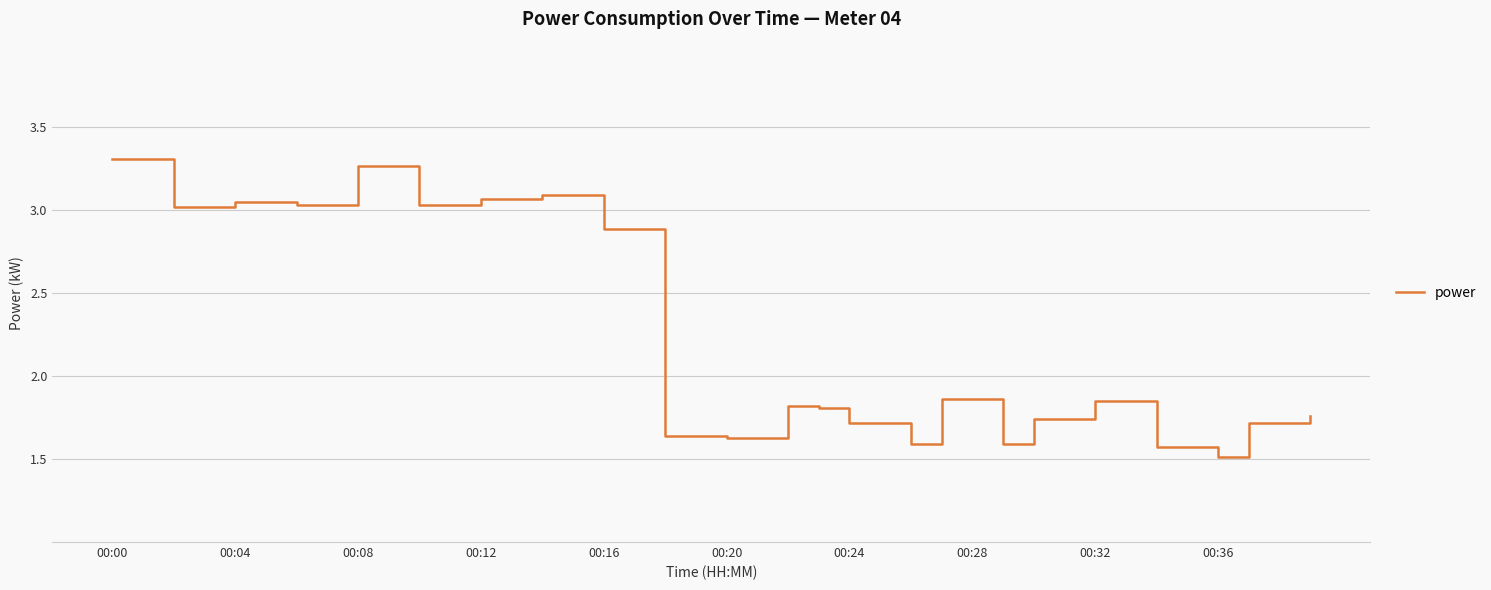

What is the smallest value displayed?

1.5